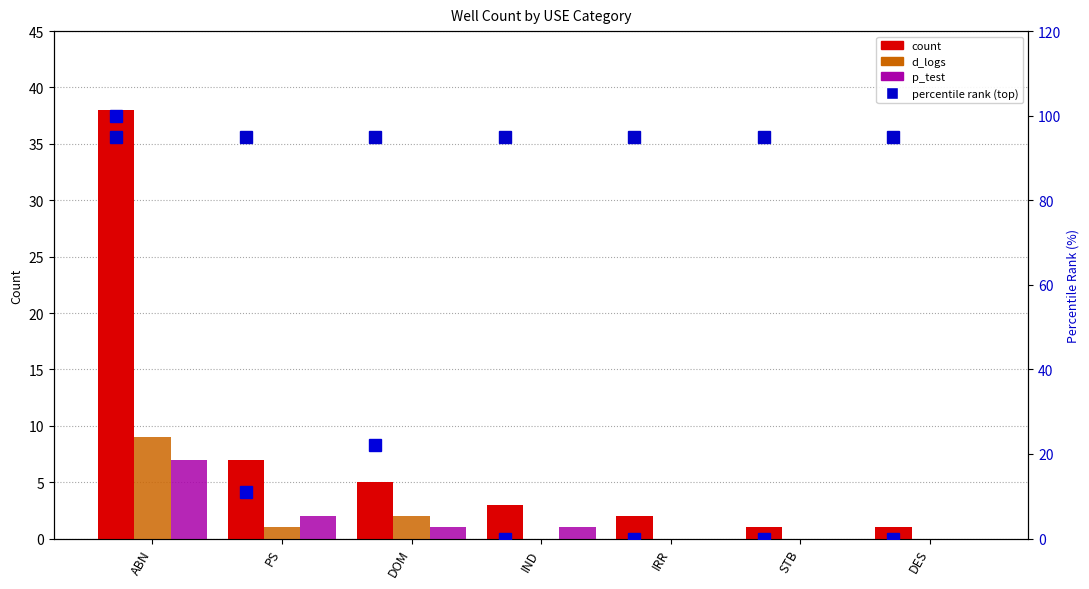

What is the maximum value shown in the chart?

100.0